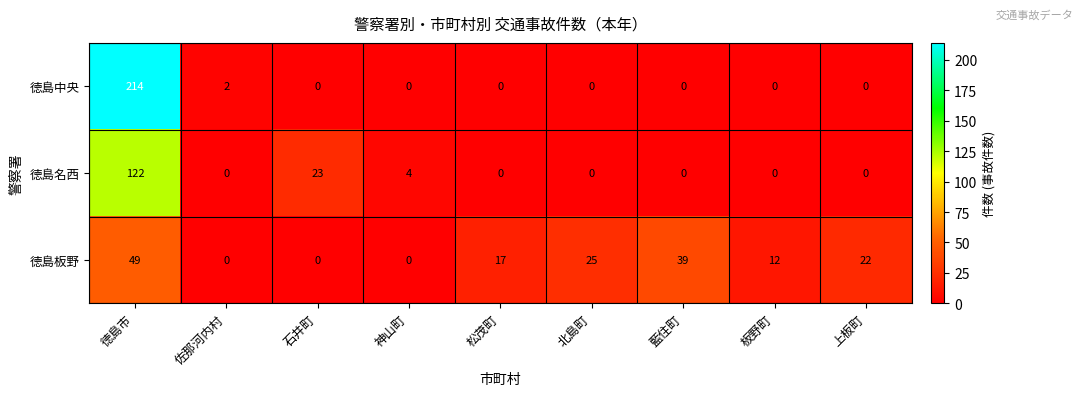

Rank the series by their maximum value, from lowest to highest.

徳島板野, 徳島名西, 徳島中央